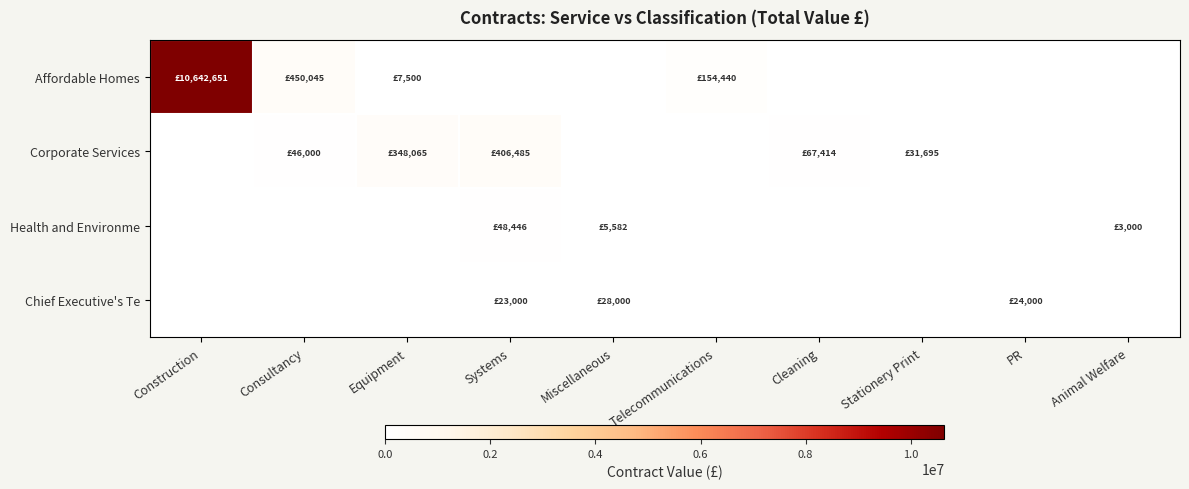

Which series has the largest total across all categories?

Affordable Homes